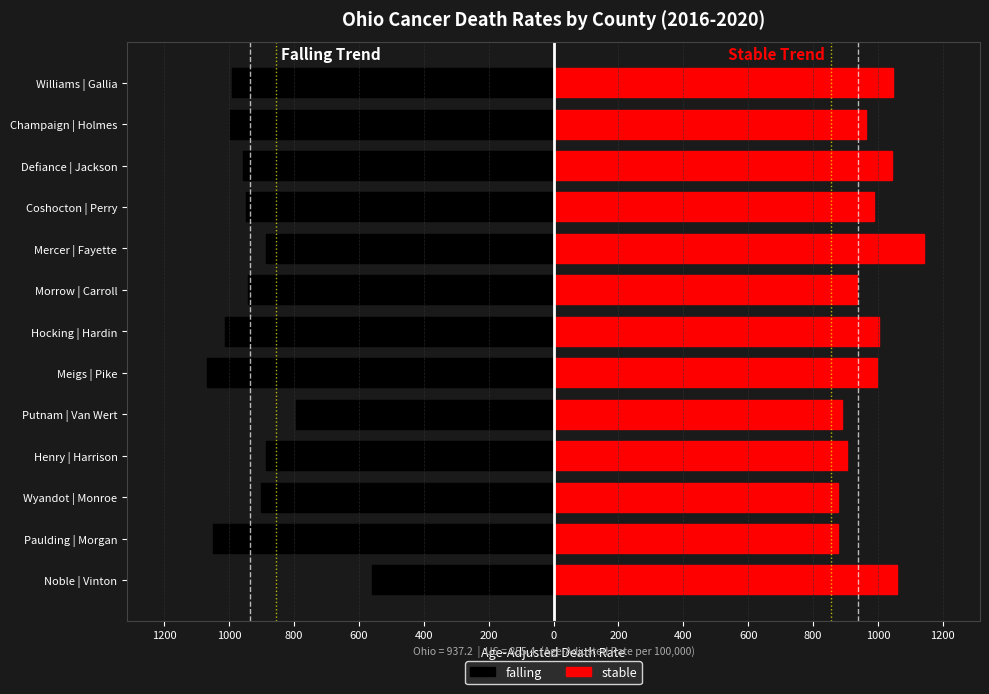

What are all the series names shown in the legend?

falling, stable